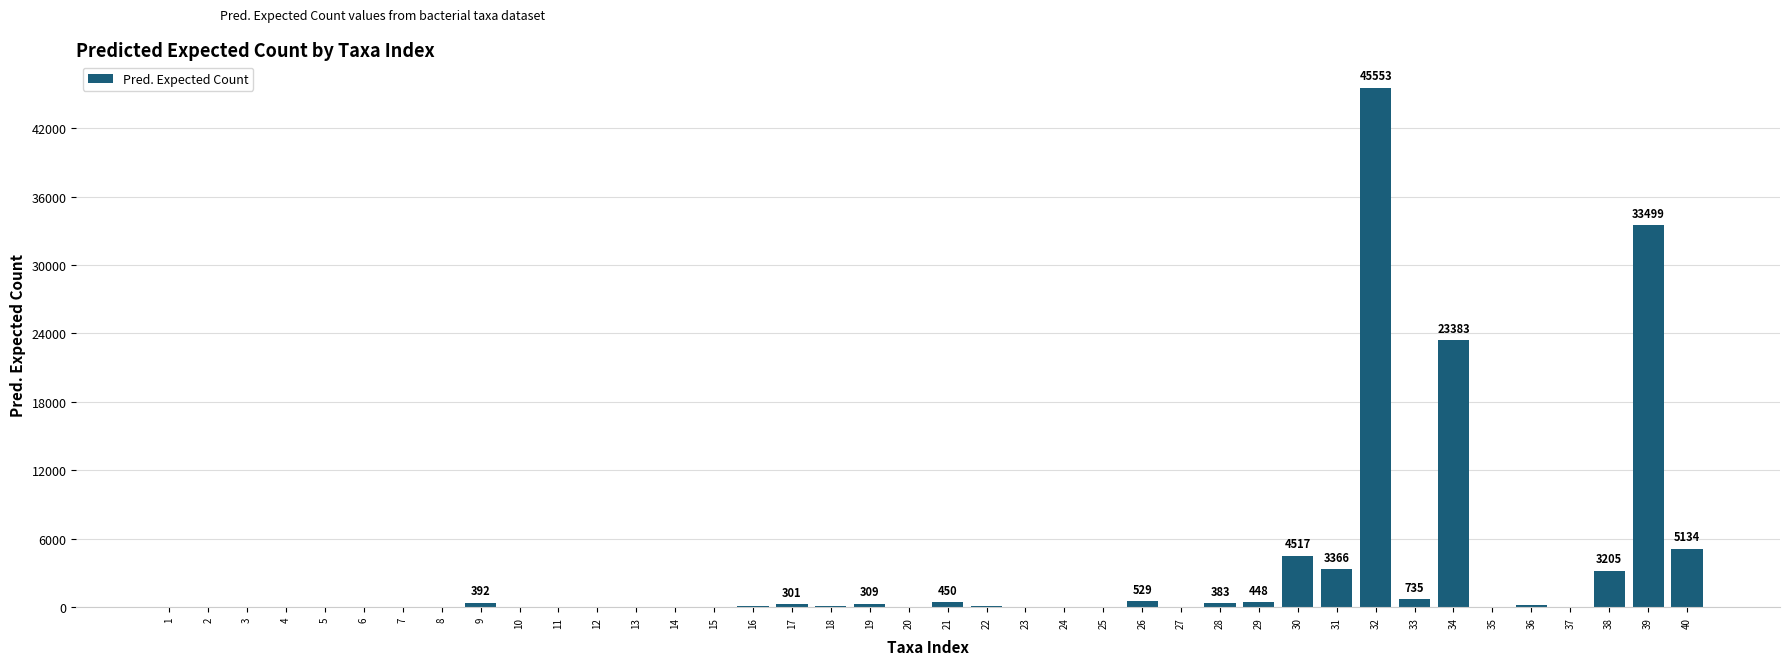

Is it true that the value at 20 is -19369?

False